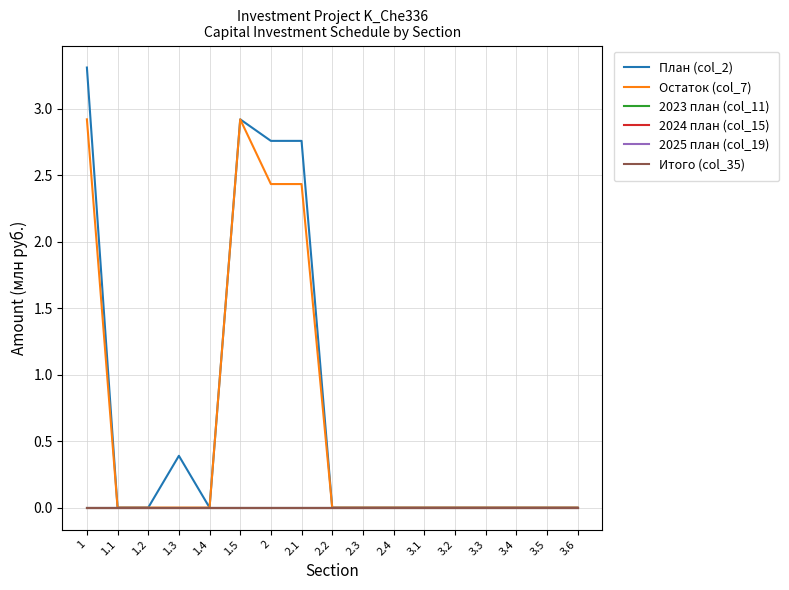

Does the chart display data point markers on the line(s)?

No